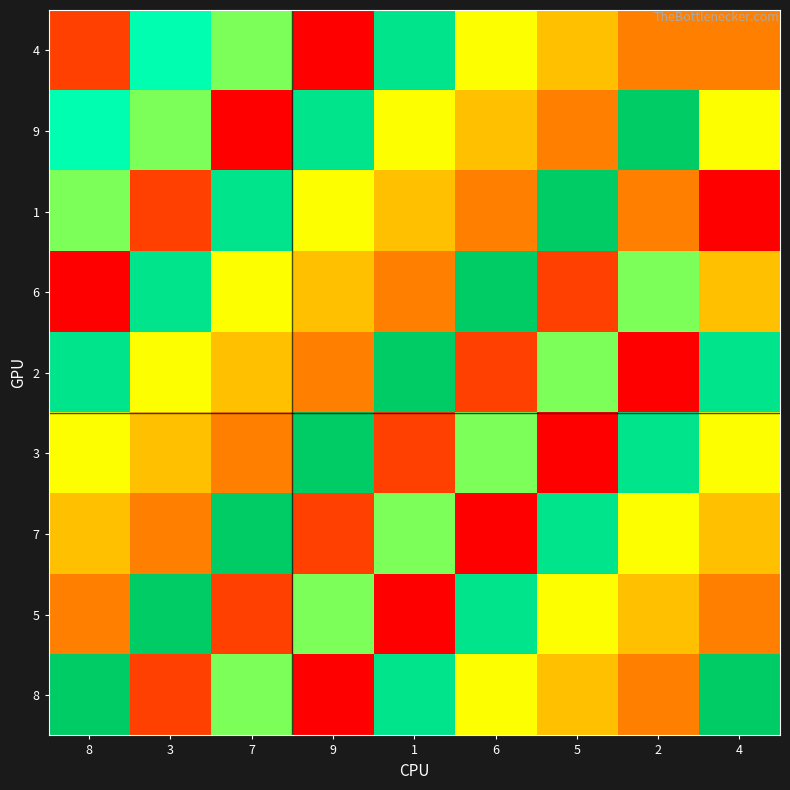

Which category has the highest value across all series?

2